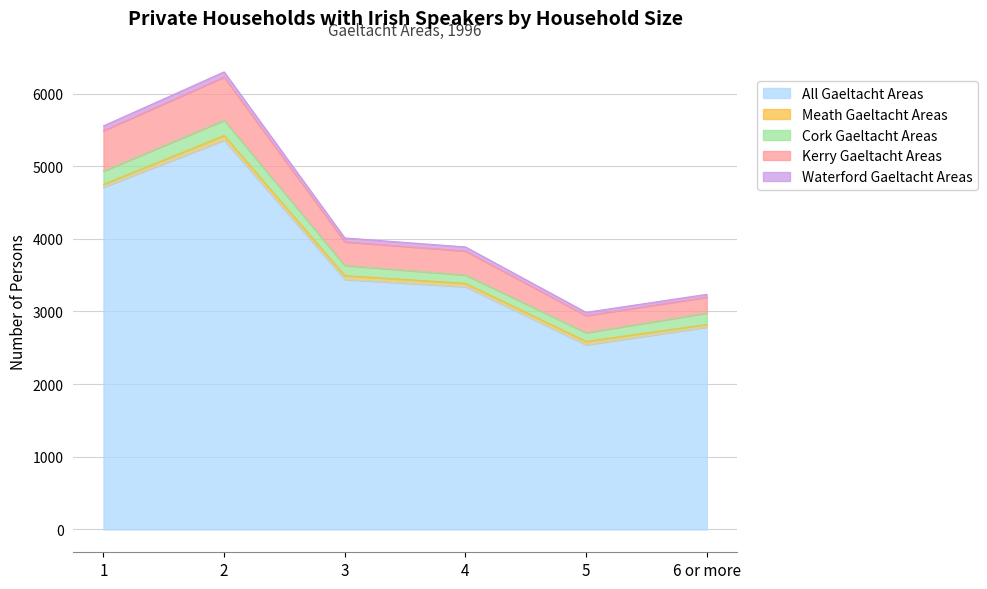

Where is the first local maximum for Cork Gaeltacht Areas?

2